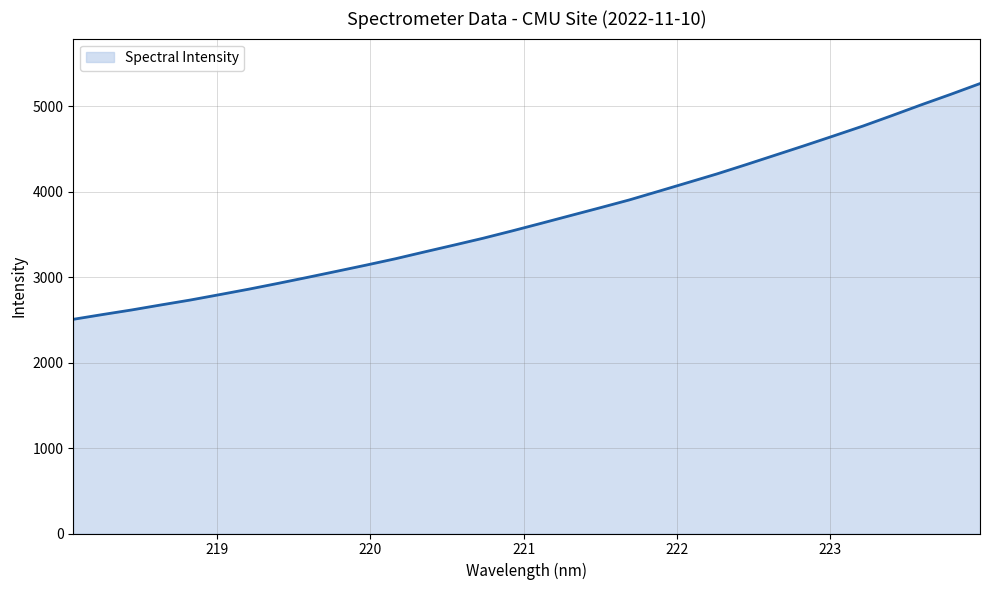

What is the difference between the maximum and minimum values?

2757.8